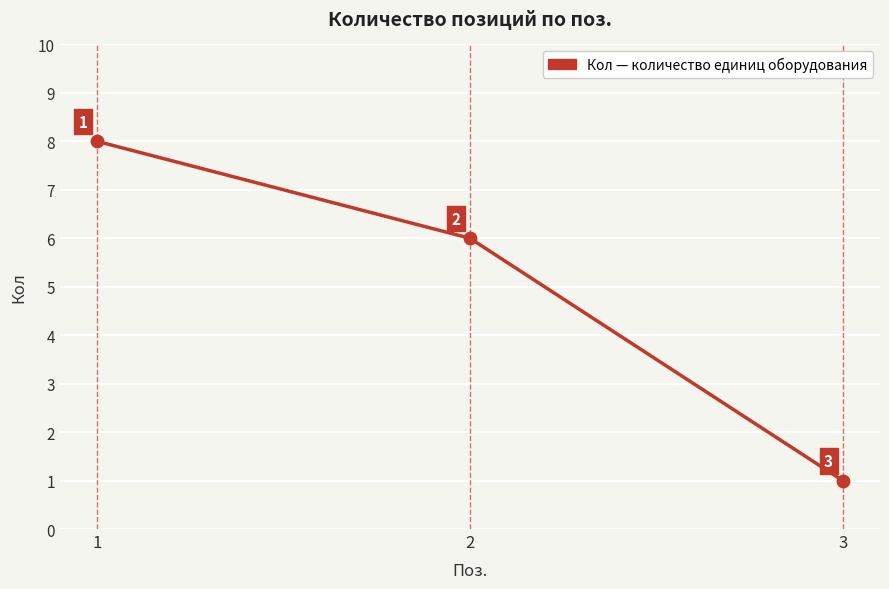

Approximately how many times larger is the value at 2 compared to 3?

6.0